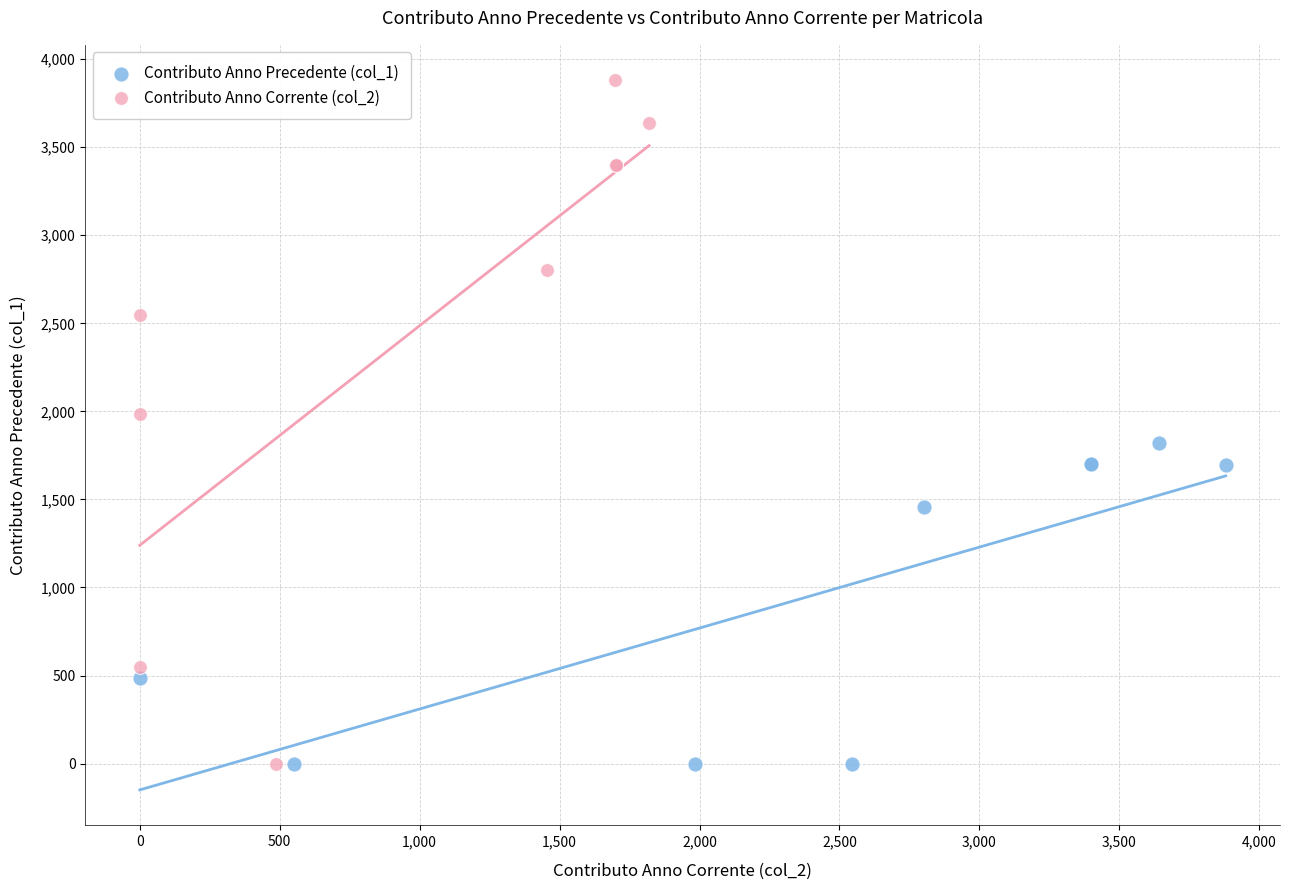

Which series has the largest Y range (max minus min)?

Contributo Anno Corrente (col_2)